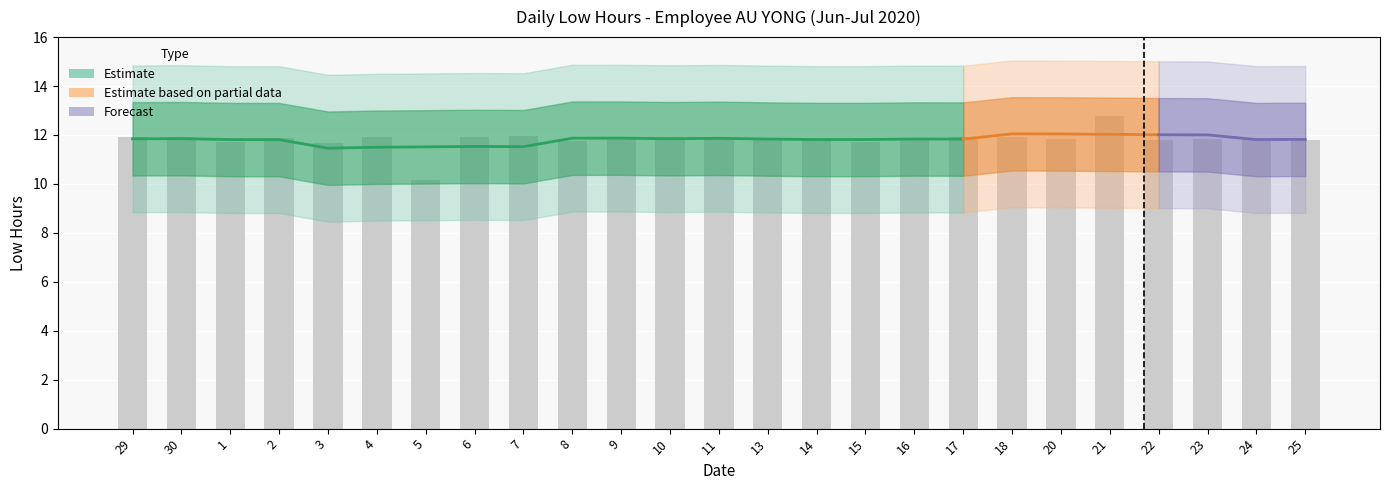

Which category has the highest value across all series?

21